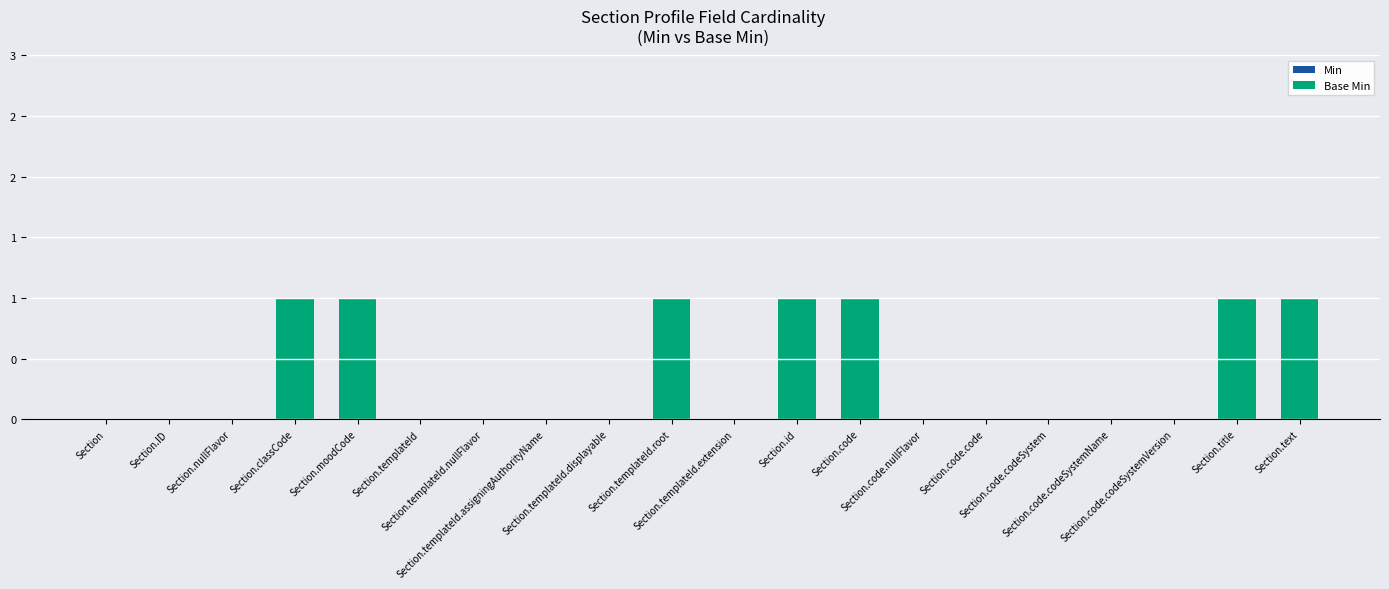

Which has a higher value, Section.code.codeSystem or Section.templateId.displayable?

Section.code.codeSystem